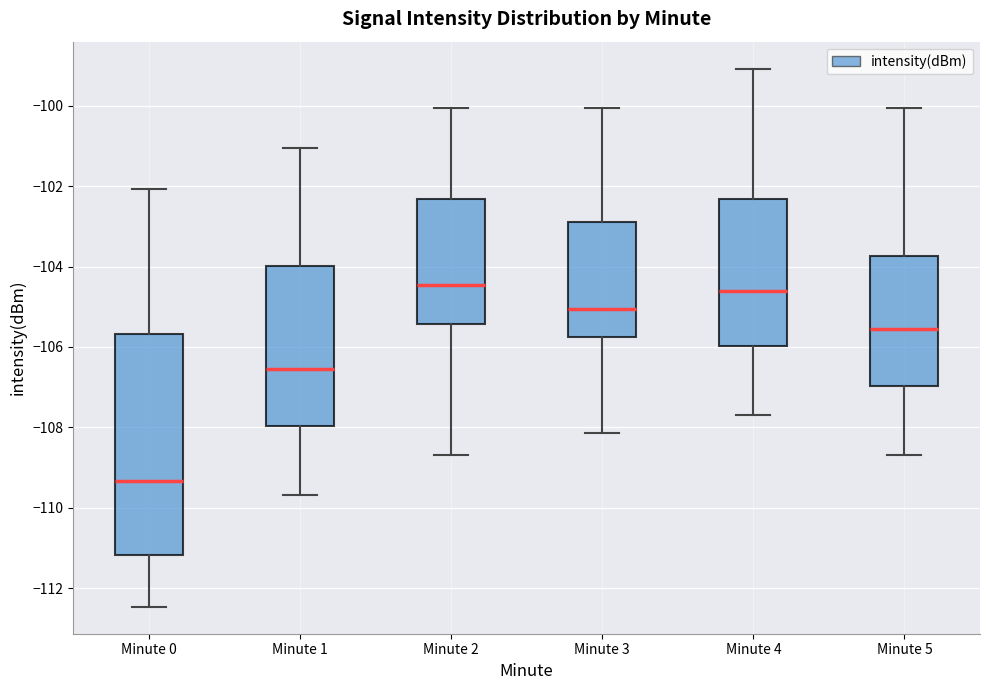

Reading left to right, read every box against the y-axis: the position of its median line, the range the box covers, and the ends of its whiskers. The values are not printed on the chart, so give them approximately, as read against the axis.

Minute 0: median -109.4, box -111.2 to -105.6, whiskers -112.4 to -102.0
Minute 1: median -106.6, box -108.0 to -104.0, whiskers -109.6 to -101.0
Minute 2: median -104.4, box -105.4 to -102.4, whiskers -108.6 to -100.0
Minute 3: median -105.0, box -105.8 to -103.0, whiskers -108.2 to -100.0
Minute 4: median -104.6, box -106.0 to -102.4, whiskers -107.6 to -99.0
Minute 5: median -105.6, box -107.0 to -103.8, whiskers -108.6 to -100.0